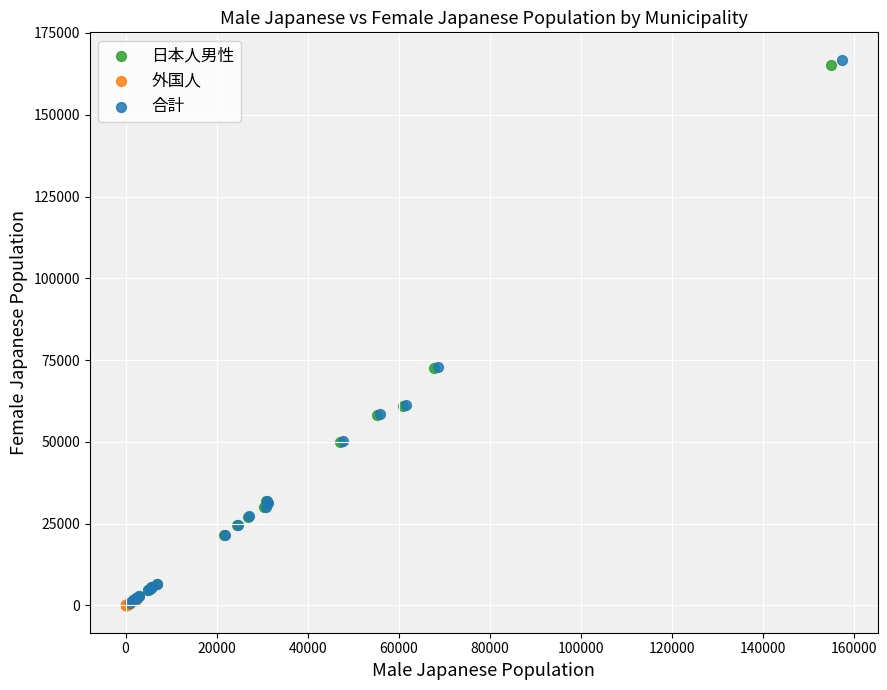

Which series has the largest Y range (max minus min)?

合計